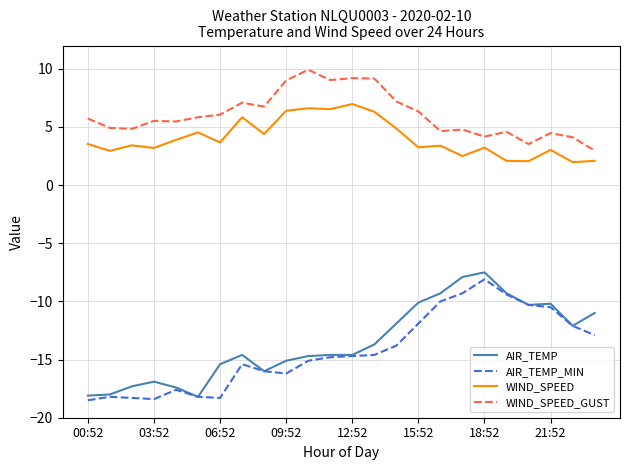

Which series has the largest range (max minus min)?

AIR_TEMP